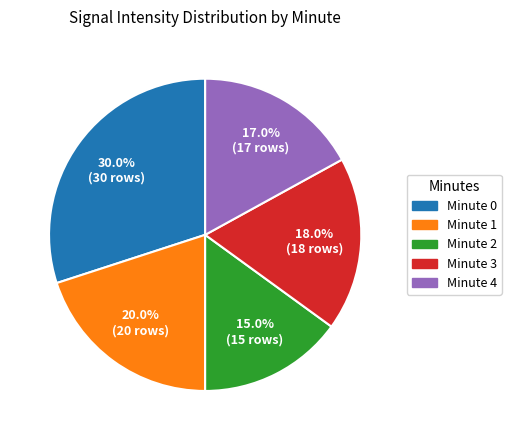

Is there a majority slice in this chart?

No